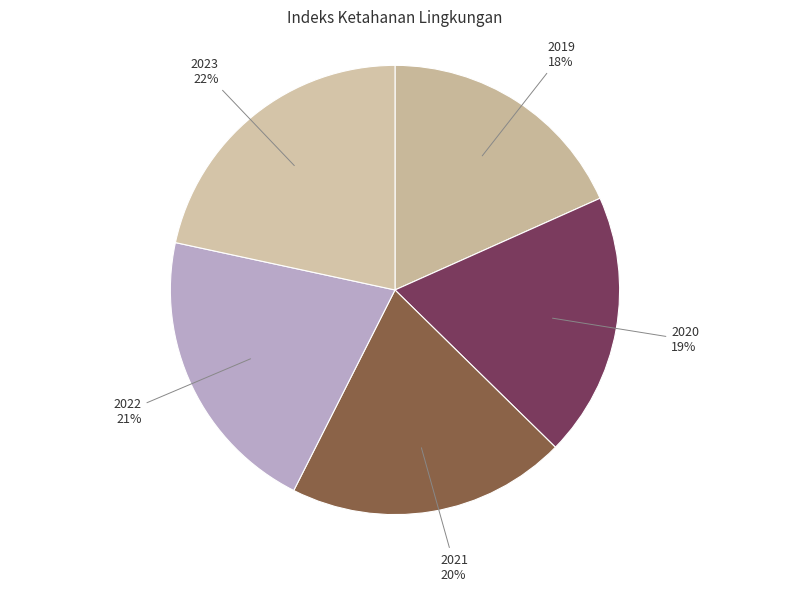

To the nearest percent, what portion does 2021 represent?

20%